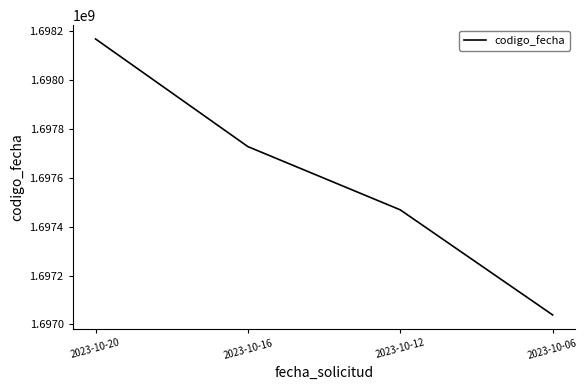

What is the minimum value shown in the chart?

1697038784